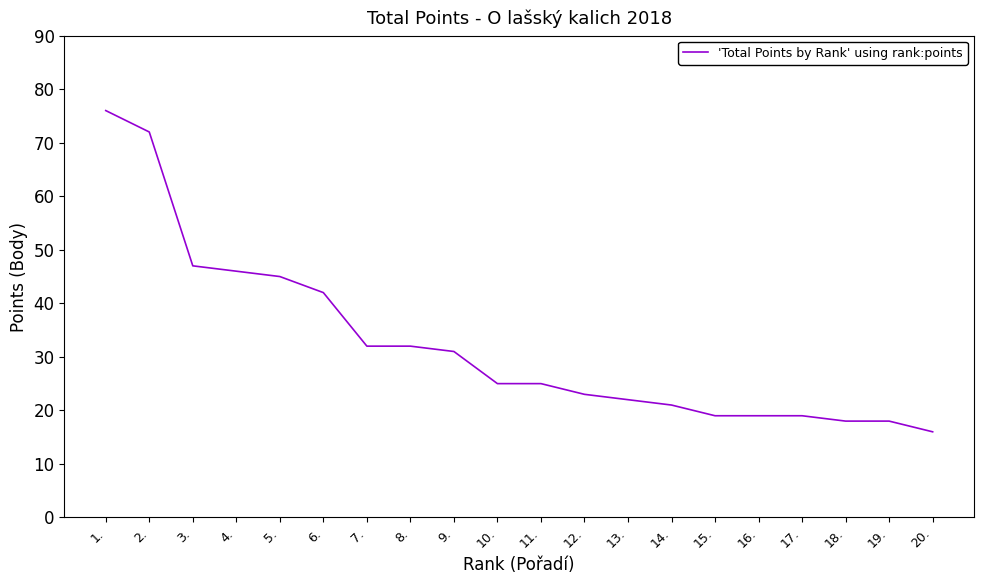

What is the change in value from 6. to 11.?

-17